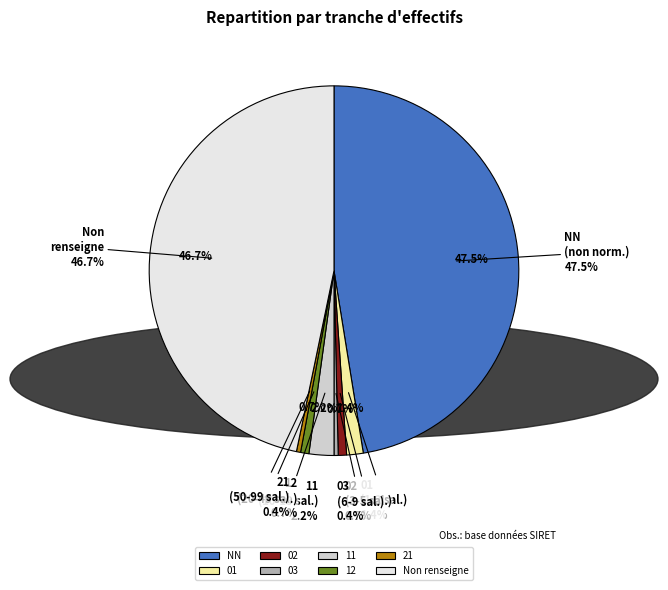

What percentage is NOT represented by NN?

52.5%